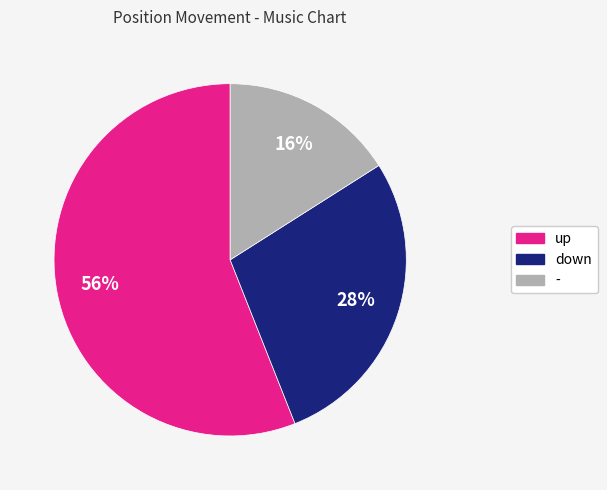

True or false: down accounts for 28% of the total.

True